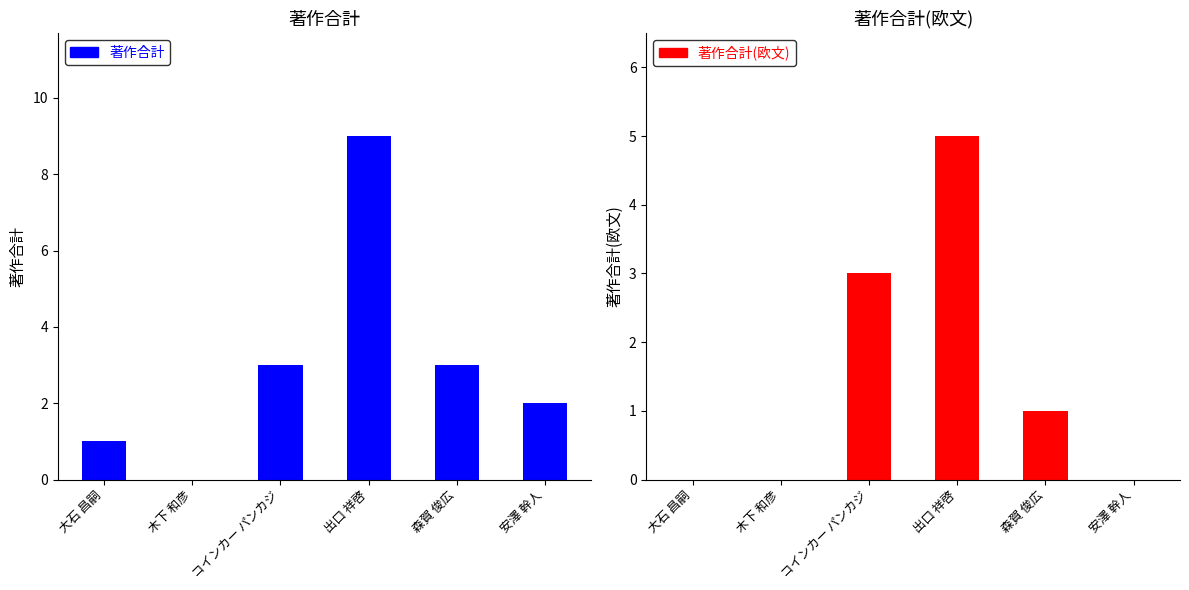

What is the maximum value for 著作合計?

9